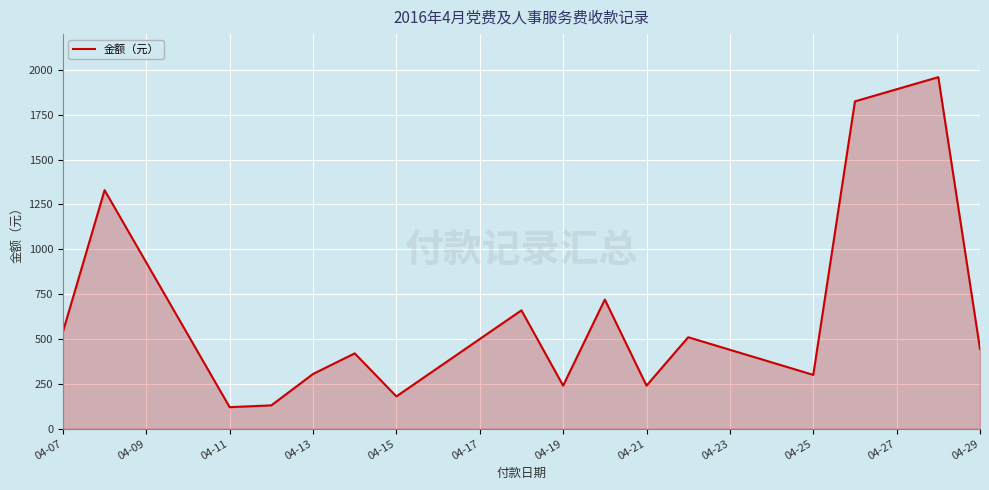

What is the smallest value displayed?

120